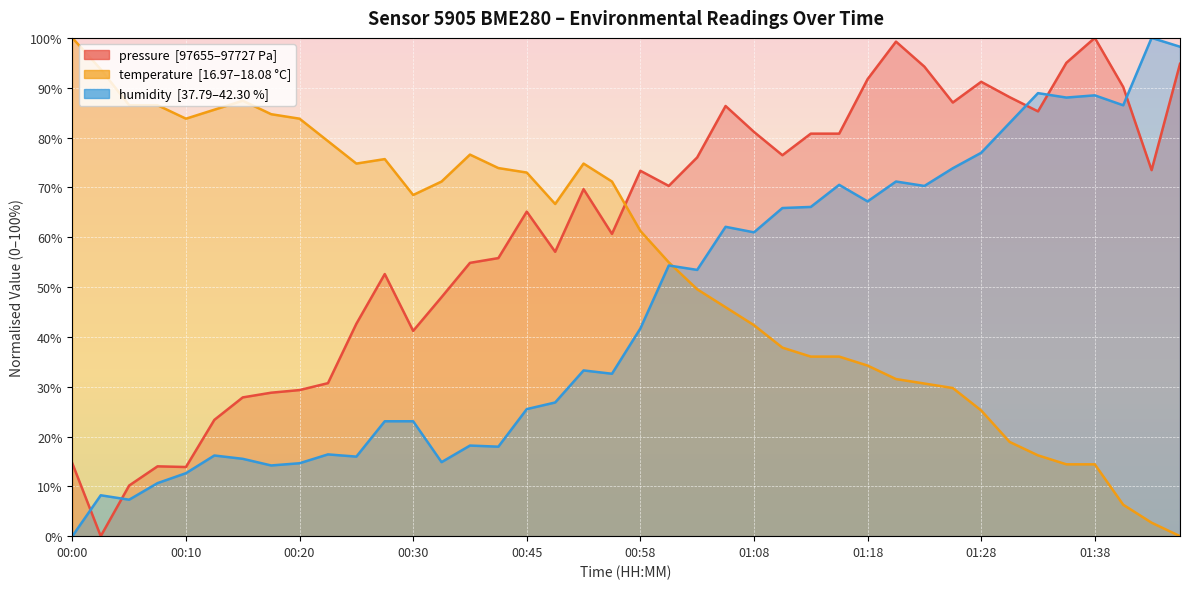

What position from the right is 00:10?

36